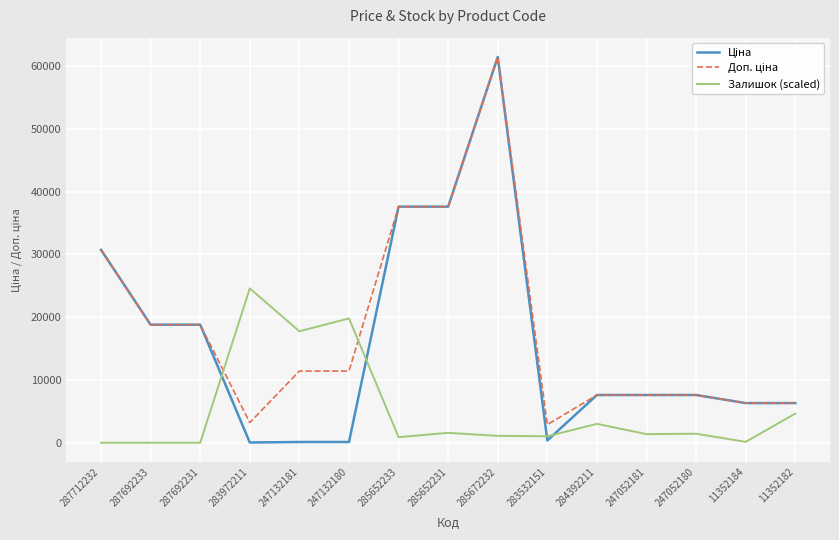

What is the highest value of the Залишок (scaled) series?

24573.7